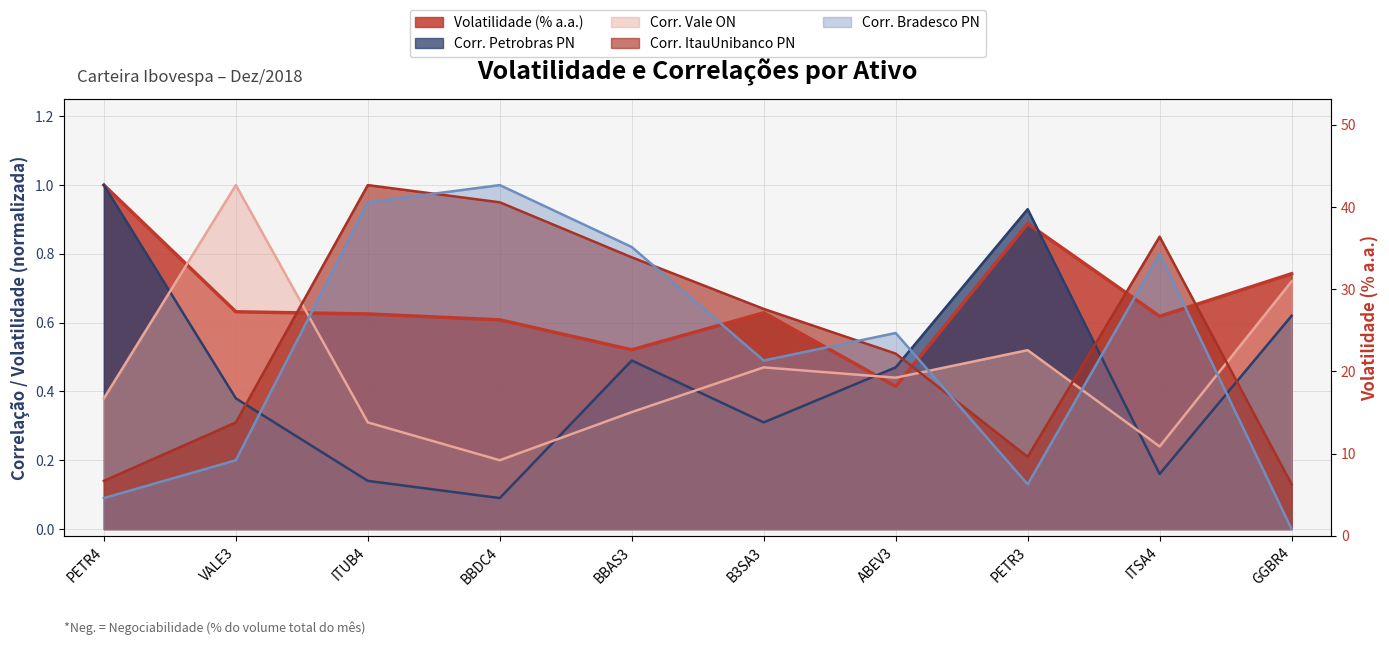

How many positive values does the Corr. Bradesco PN series have?

9